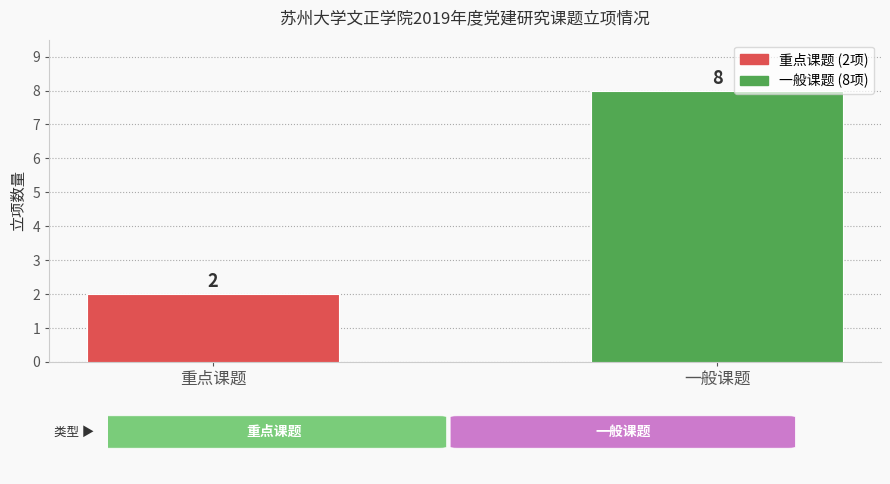

What is the maximum value shown in the chart?

8